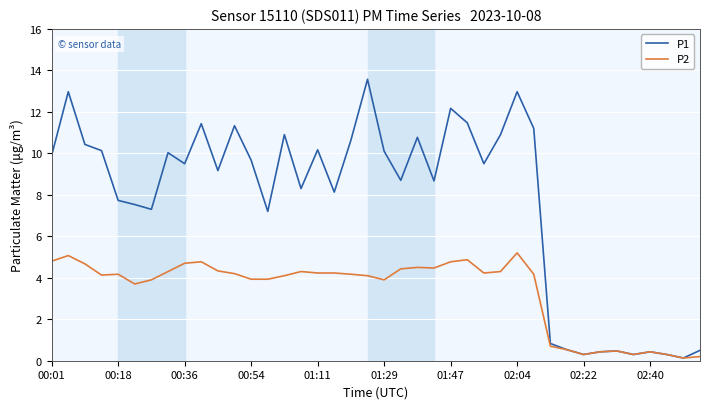

What is the maximum value shown in the chart?

13.6